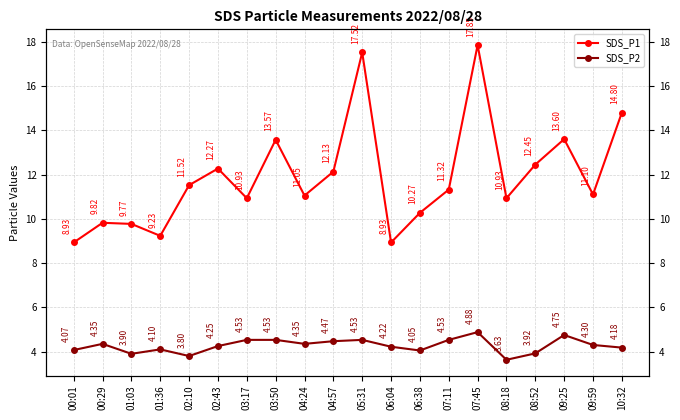

True or false: SDS_P2 and SDS_P1 cross at least once.

False